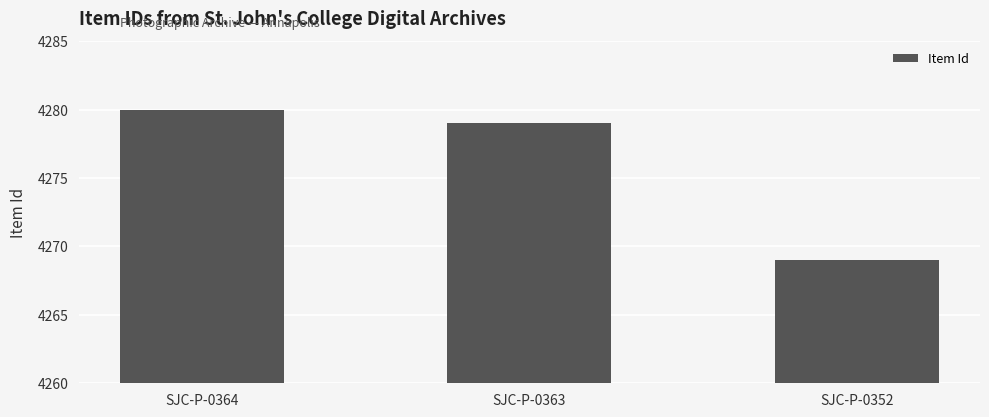

What is the average value?

4276